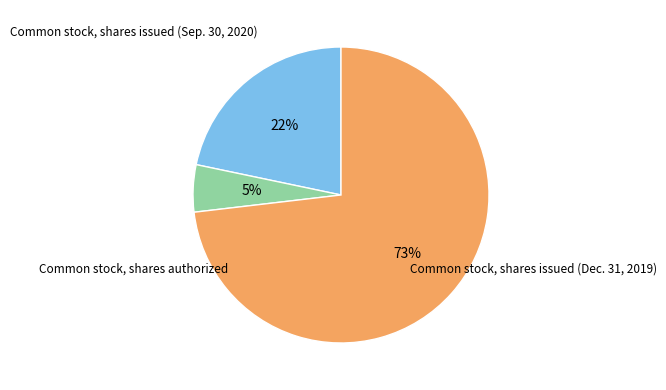

Is there a majority slice in this chart?

Yes